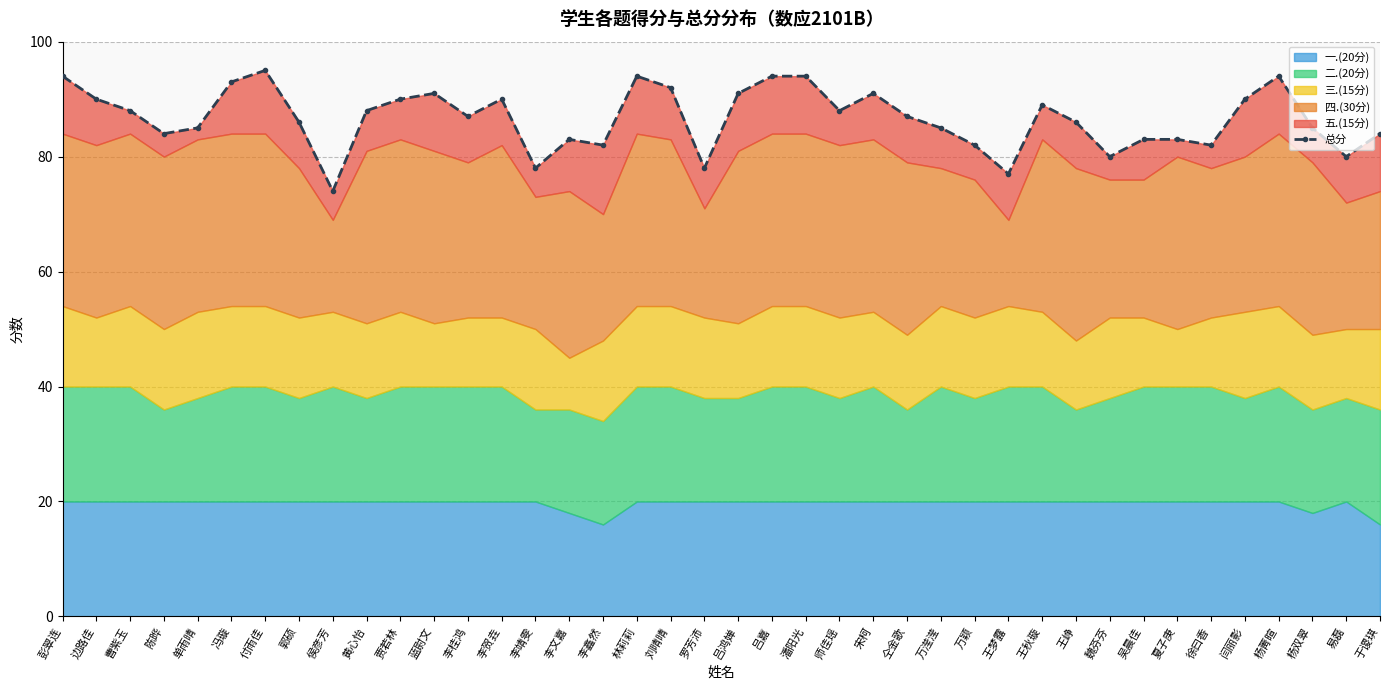

What is the sum of all values?

3467